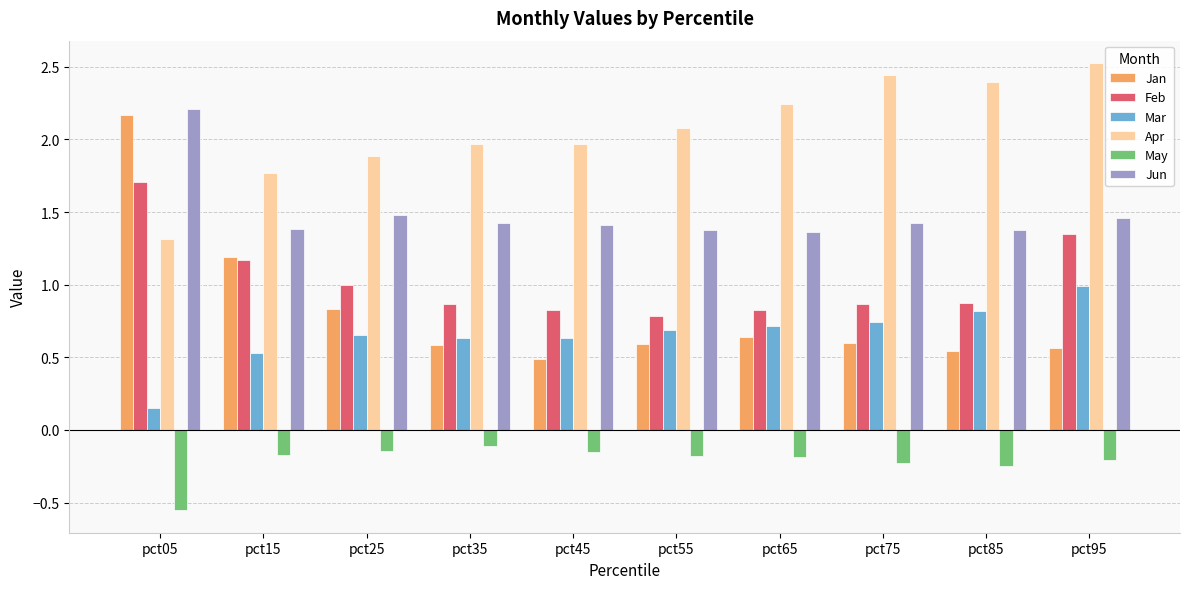

Is it true that Jun equals 2.1 at pct75?

False